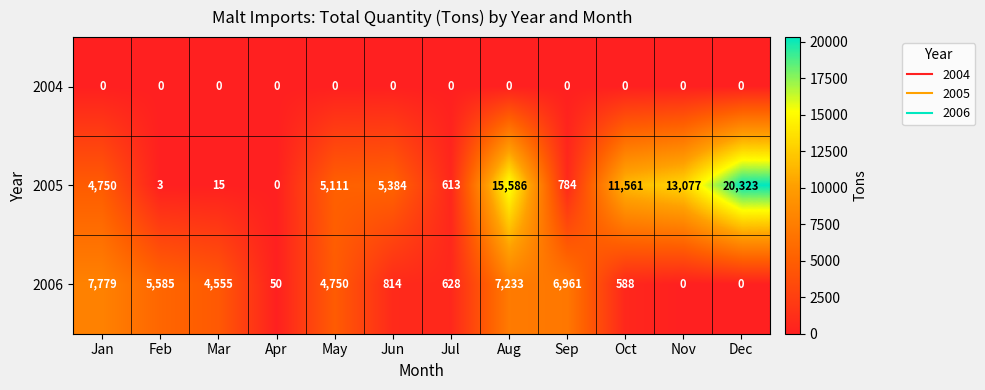

What is the sum of the 2006 values at Jul and Oct?

1216